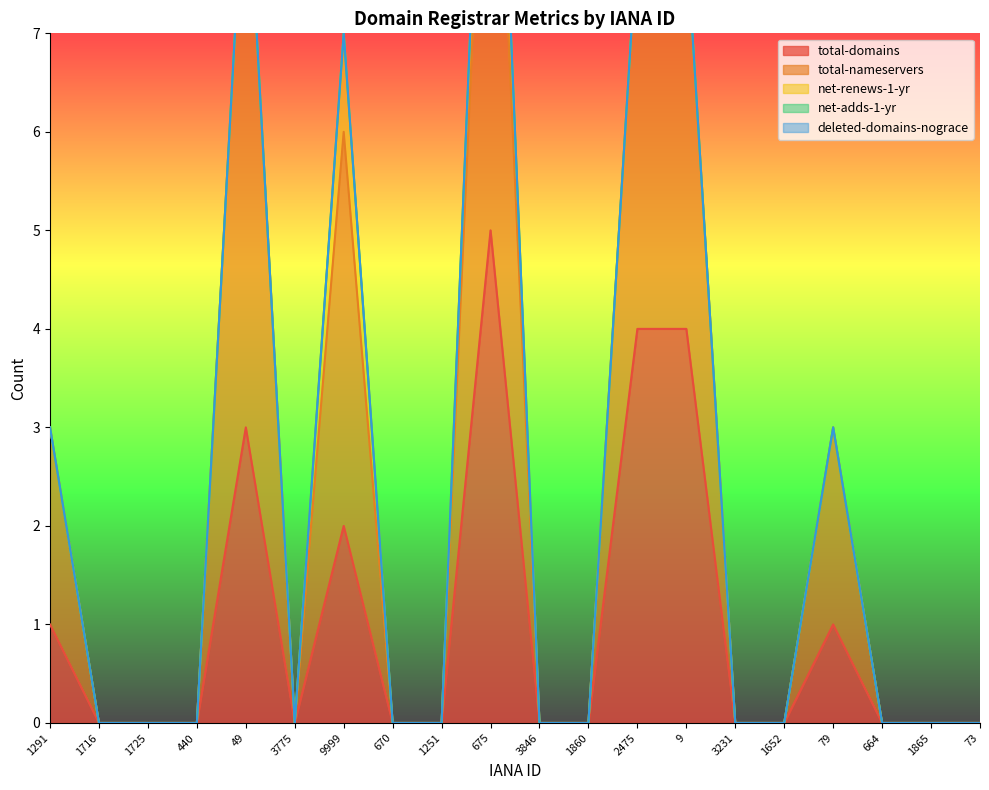

Which category has the highest value in the total-domains series?

675